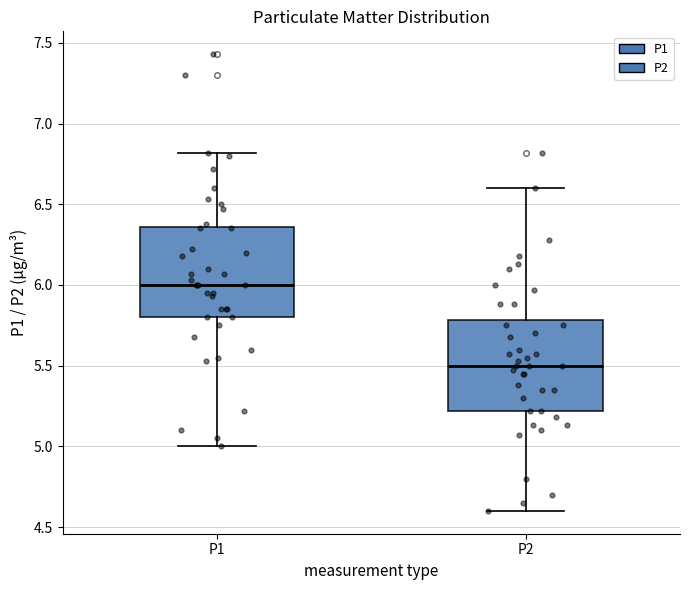

Reading left to right, transcribe this box plot: for each box, give where its median line is, the range the box spans, and where its two whiskers end, as read against the y-axis. The values are not printed on the chart, so give them approximately, as read against the axis.

P1: median 6.00, box 5.80 to 6.35, whiskers 5.00 to 6.80
P2: median 5.50, box 5.20 to 5.80, whiskers 4.60 to 6.60